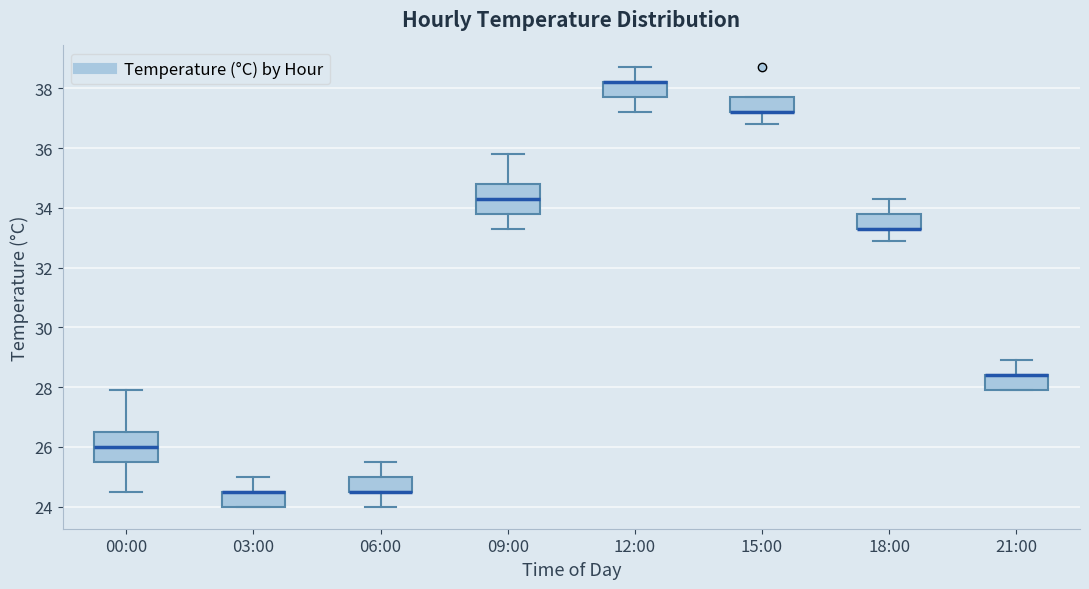

Reading left to right, transcribe this box plot: for each box, give where its median line is, the range the box spans, and where its two whiskers end, as read against the y-axis. The values are not printed on the chart, so give them approximately, as read against the axis.

00:00: median 26.0, box 25.6 to 26.6, whiskers 24.6 to 28.0
03:00: median 24.6 (drawn on the box's upper edge), box 24.0 to 24.6, whiskers 24.0 to 25.0
06:00: median 24.6 (drawn on the box's lower edge), box 24.6 to 25.0, whiskers 24.0 to 25.6
09:00: median 34.4, box 33.8 to 34.8, whiskers 33.4 to 35.8
12:00: median 38.2 (drawn on the box's upper edge), box 37.8 to 38.2, whiskers 37.2 to 38.8
15:00: median 37.2 (drawn on the box's lower edge), box 37.2 to 37.8, whiskers 36.8 to 37.8
18:00: median 33.4 (drawn on the box's lower edge), box 33.4 to 33.8, whiskers 33.0 to 34.4
21:00: median 28.4 (drawn on the box's upper edge), box 28.0 to 28.4, whiskers 28.0 to 29.0